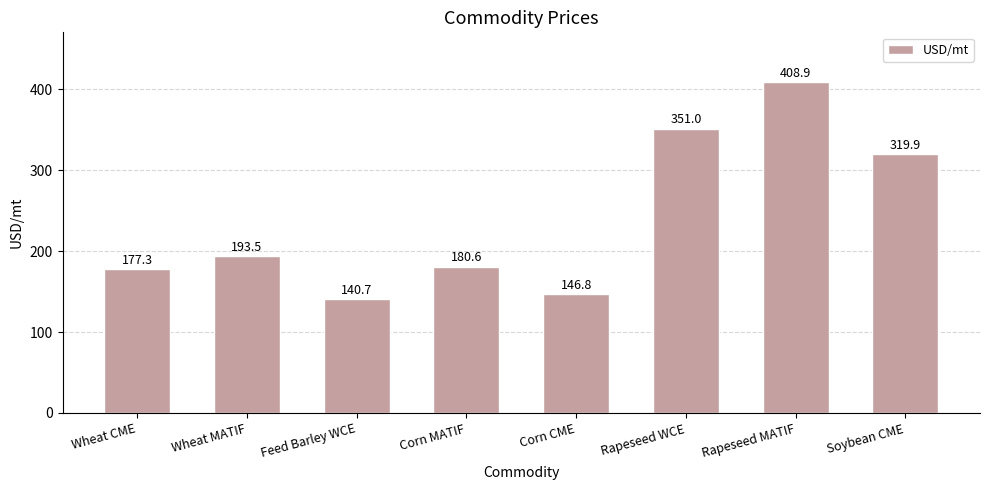

The value at Rapeseed WCE is 351.0. True or false?

True